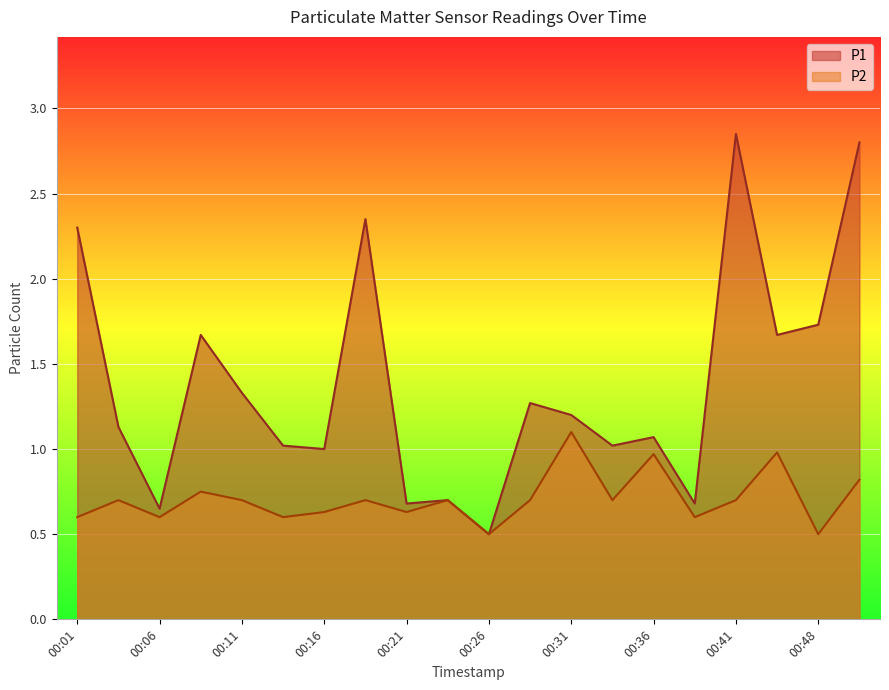

At how many categories does at least one series exceed 2?

4